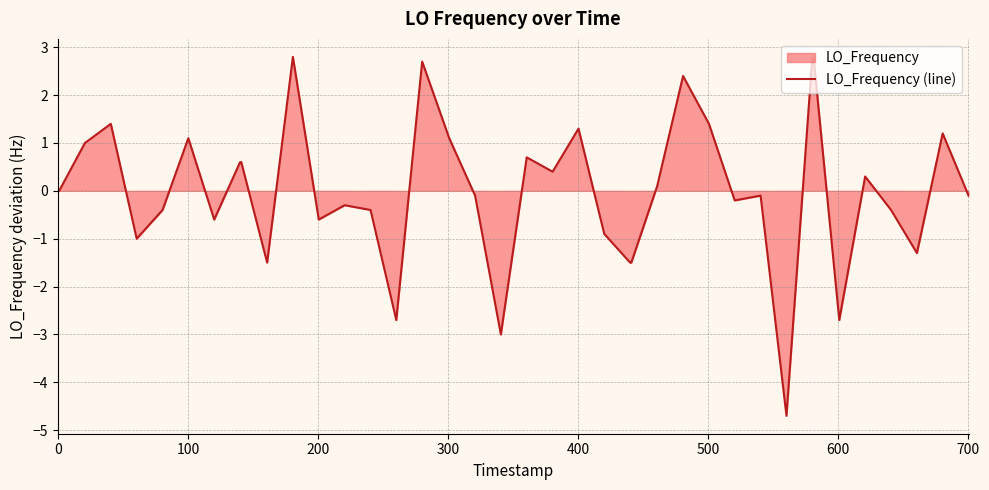

Reading left to right, what are all the values shown in this chart?

0.0	0.0	1.0	1.4	-1.0	-0.4	1.1	-0.6	0.6	0.6	-1.5	2.8	-0.6	-0.3	-0.4	-2.7	2.7	1.1	-0.1	-3.0	0.7	0.4	1.3	-0.9	-1.5	-1.5	0.1	2.4	1.4	-0.2	-0.1	-4.7	2.8	2.8	-2.7	0.3	-0.4	-1.3	1.2	-0.1